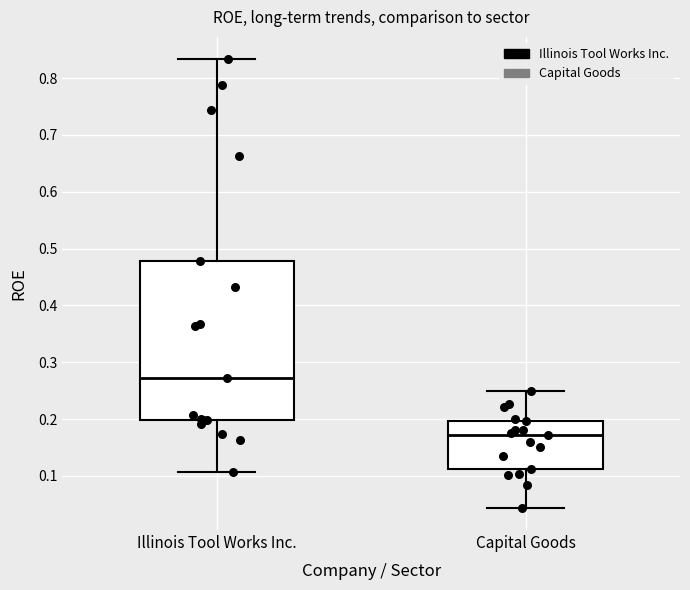

Which box is the tallest, from its lower edge to its upper edge?

Illinois Tool Works Inc.